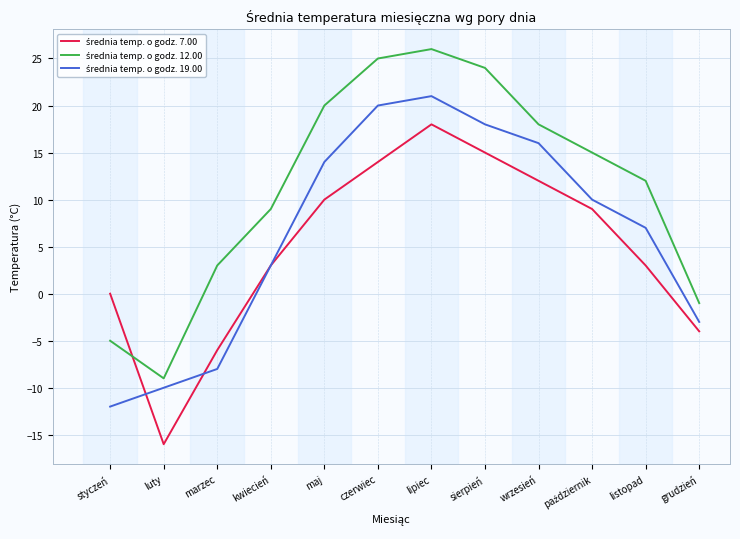

What is the difference between the highest and lowest values at maj?

10